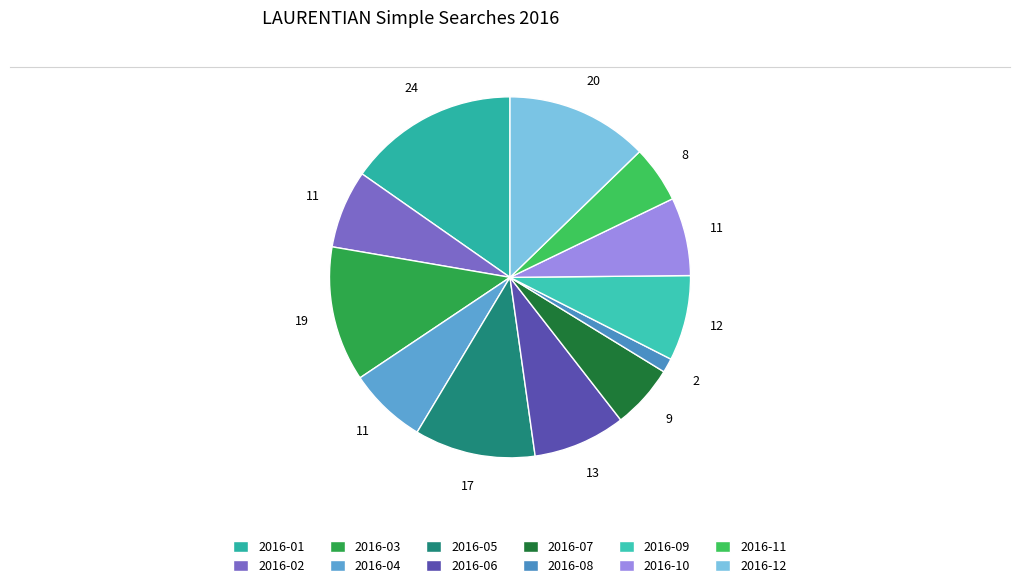

What percentage is the 2016-03 slice, to the nearest percent?

12%